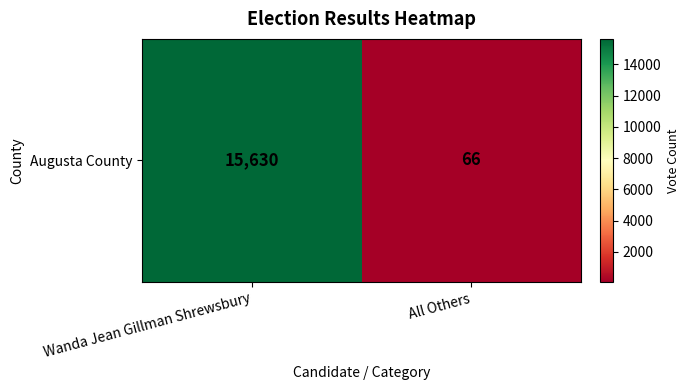

Count the number of data series in this chart.

1